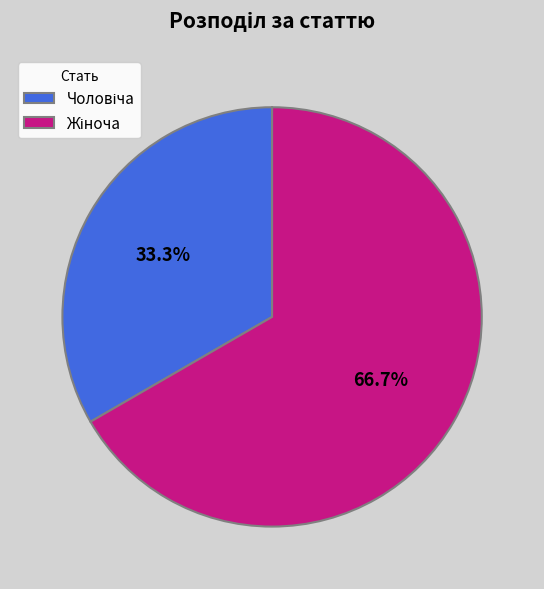

The Чоловіча slice represents 28% of the pie. True or false?

False